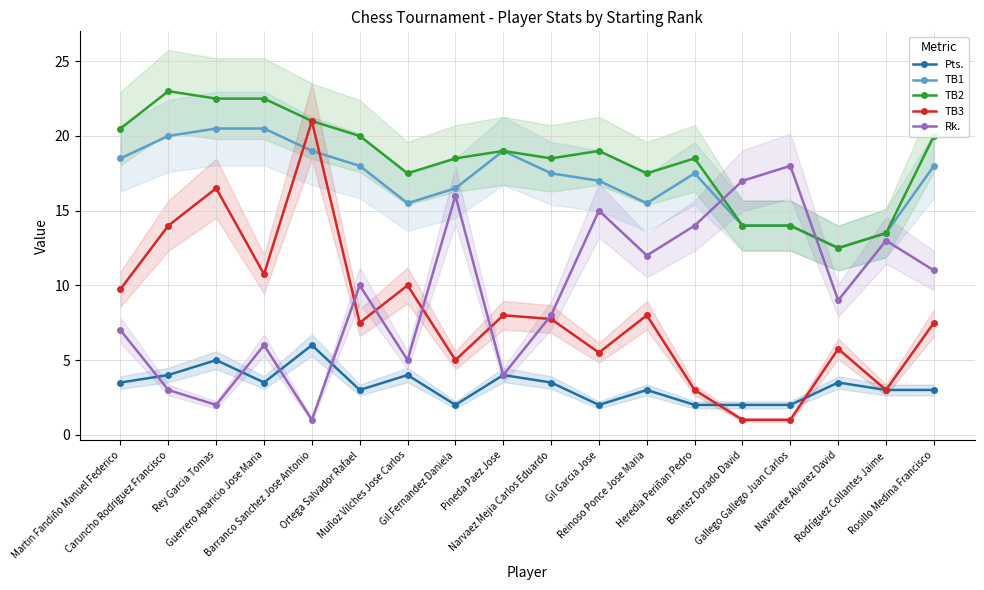

At which category does Pts. reach its first local valley?

Guerrero Aparicio Jose Maria